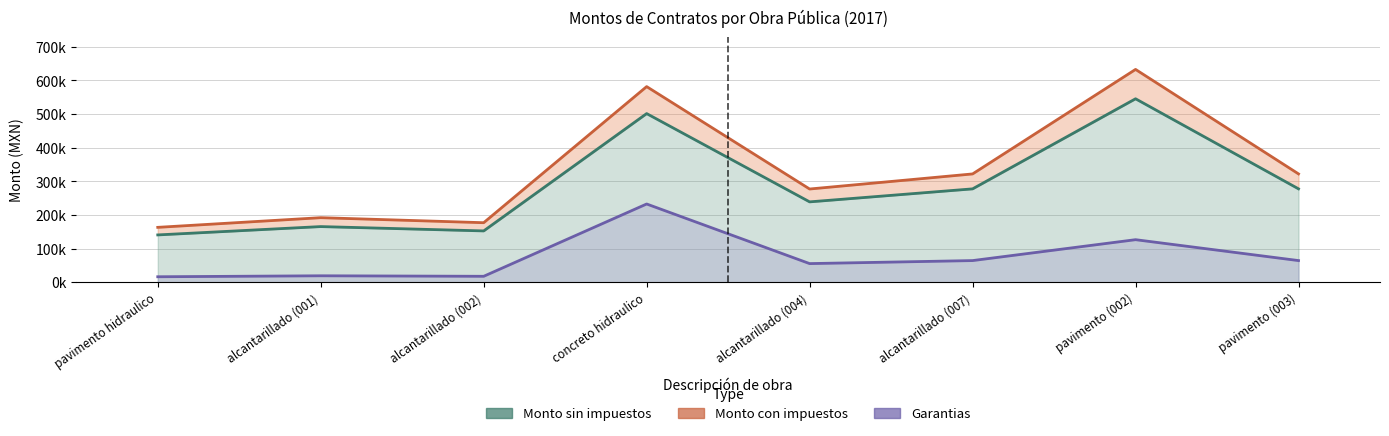

Read the Garantias value at alcantarillado (002).

17695.9